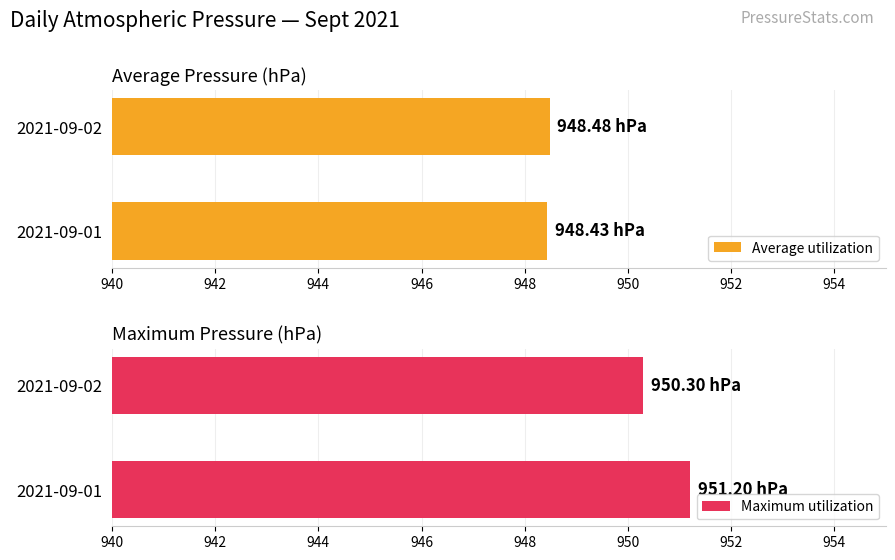

What is the sum of all Average utilization values?

1896.9